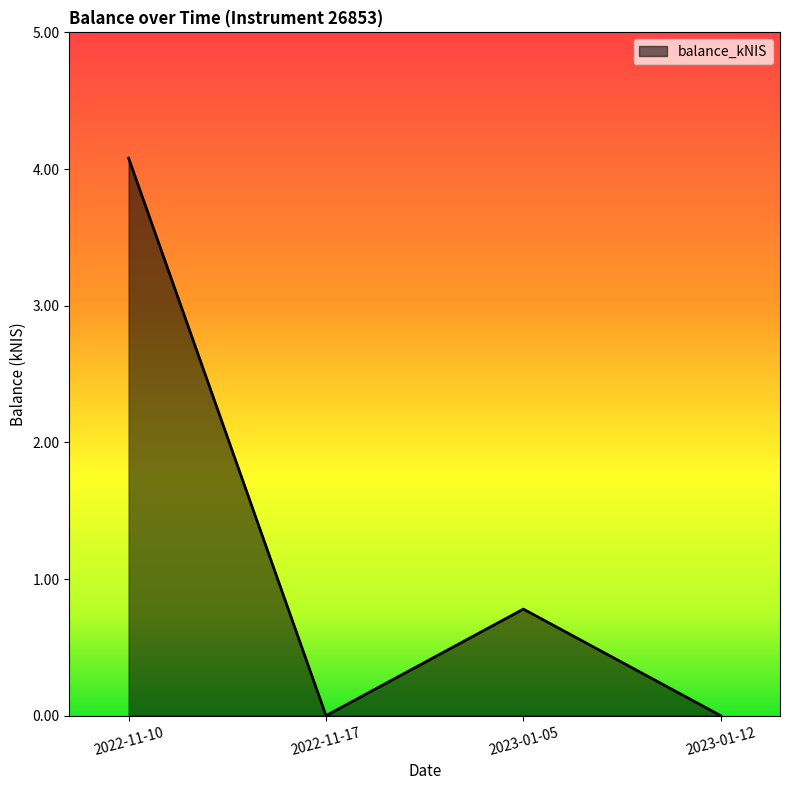

How many lines are shown in the chart?

1